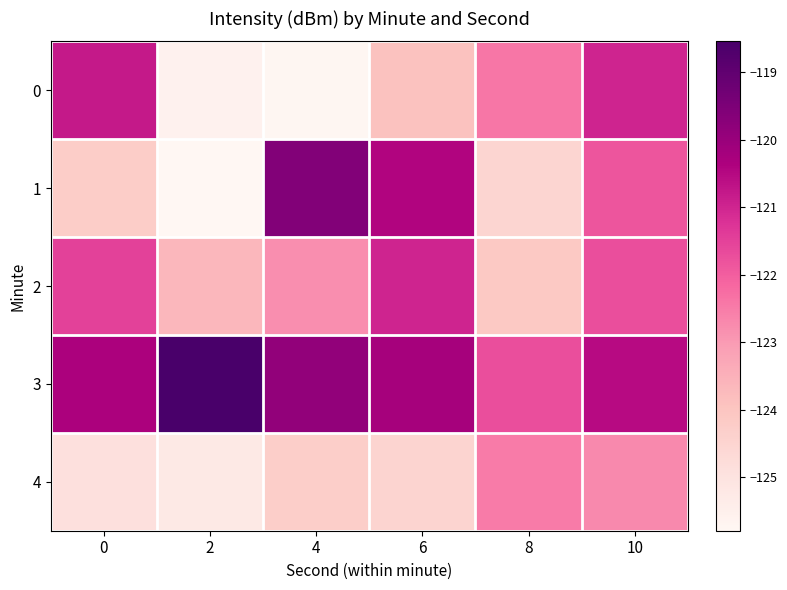

At which category is the sum across all series the highest?

10